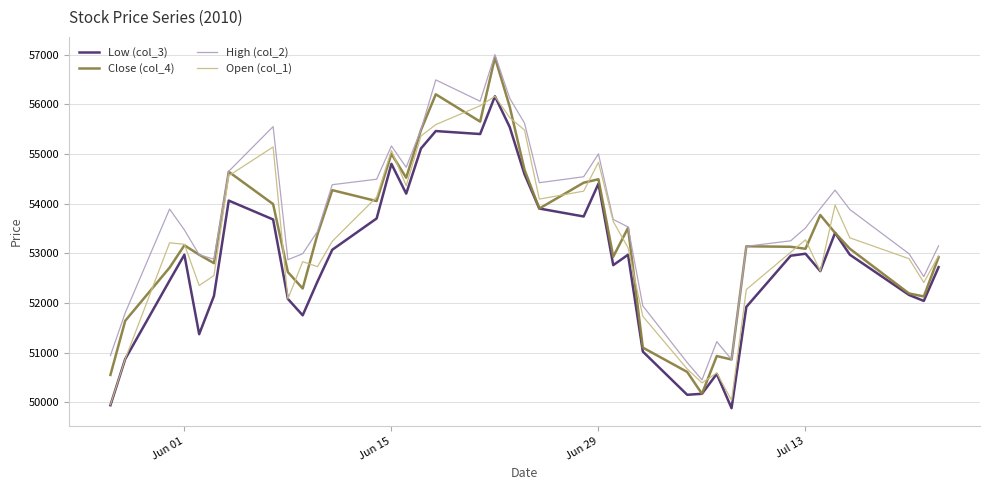

Which series has the largest total across all categories?

High (col_2)